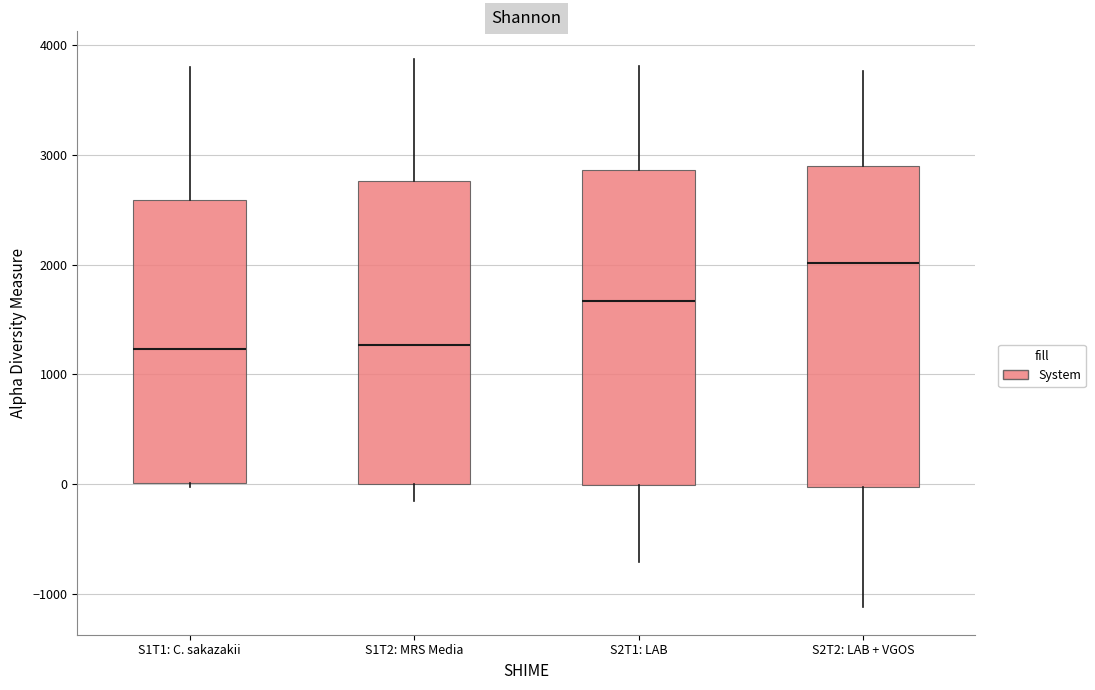

Reading left to right, read every box against the y-axis: the position of its median line, the range the box covers, and the ends of its whiskers. The values are not printed on the chart, so give them approximately, as read against the axis.

S1T1: C. sakazakii: median 1200, box 0 to 2600, whiskers 0 (just below the box's lower edge) to 3800
S1T2: MRS Media: median 1300, box 0 to 2800, whiskers -200 to 3900
S2T1: LAB: median 1700, box 0 to 2900, whiskers -700 to 3800
S2T2: LAB + VGOS: median 2000, box 0 to 2900, whiskers -1100 to 3800